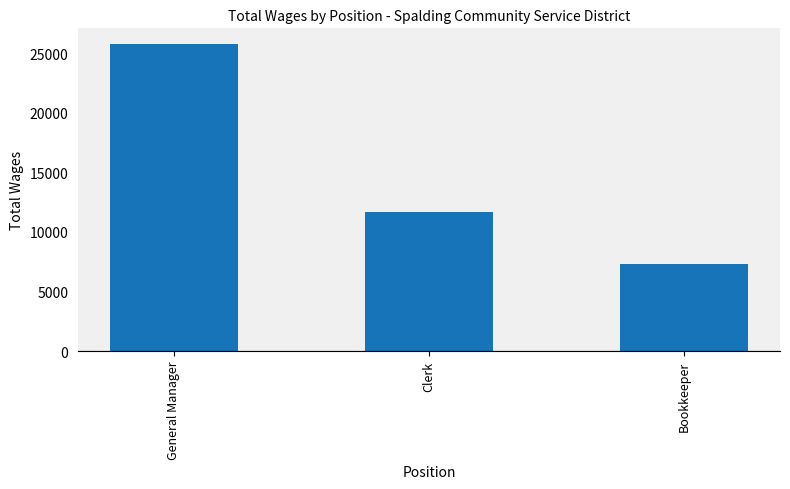

How many values are between 7335 and 25800?

3